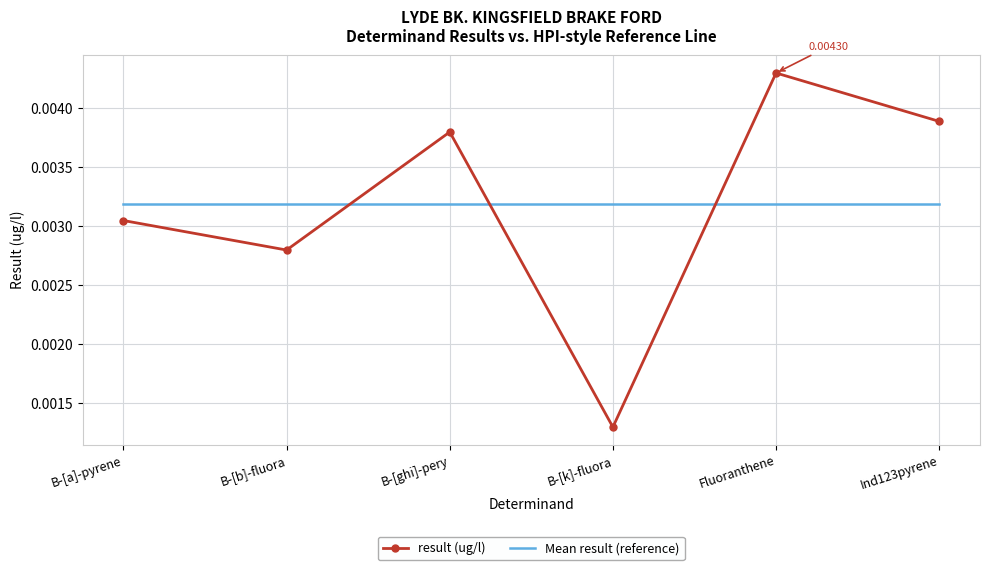

Which series ends up on top after the final intersection of Mean result (reference) and result (ug/l)?

result (ug/l)